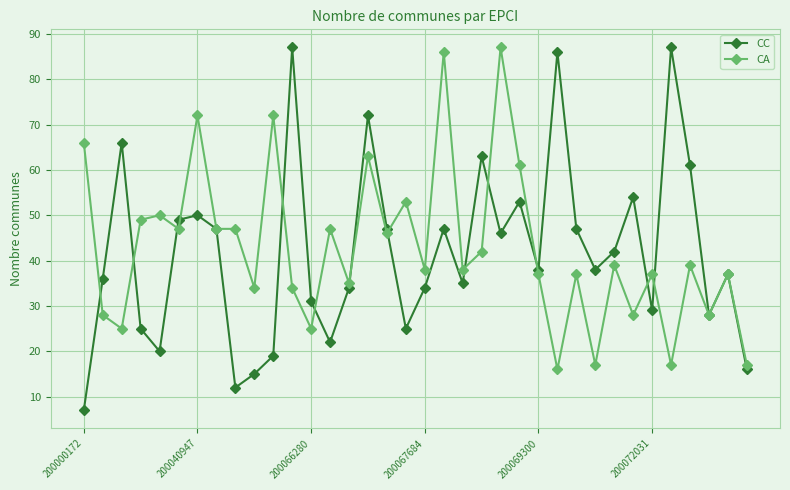

At how many categories does at least one series exceed 51?

15